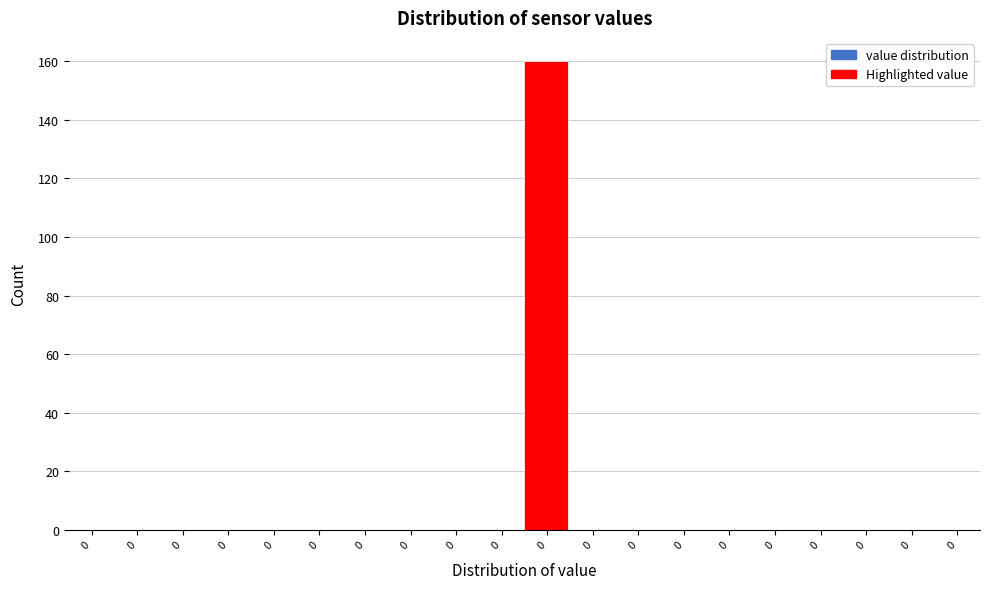

Are the bars horizontal?

No